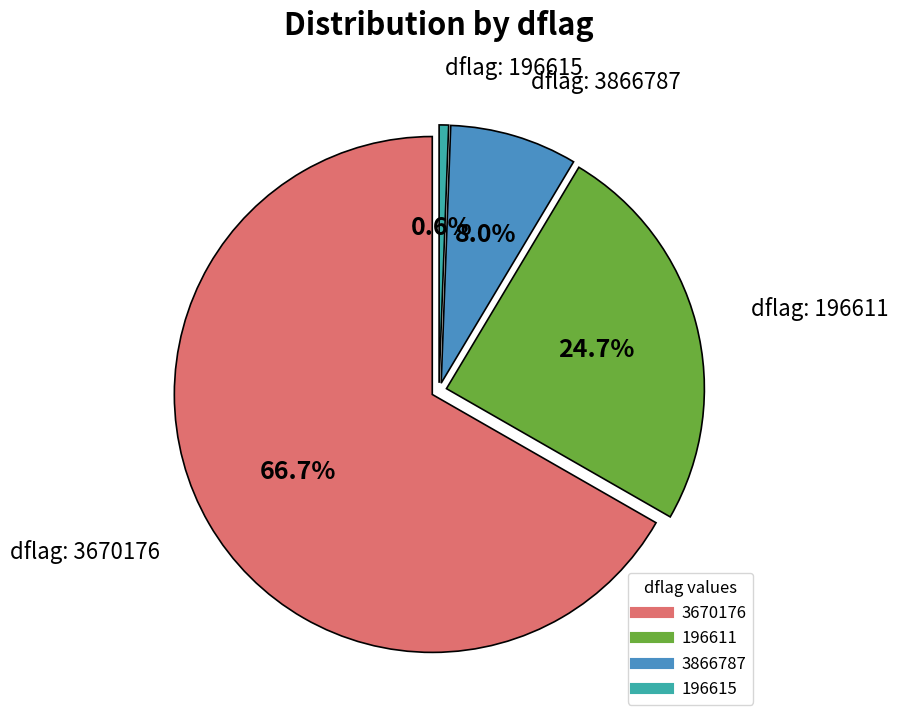

What portion of the pie excludes 196611?

75.3%